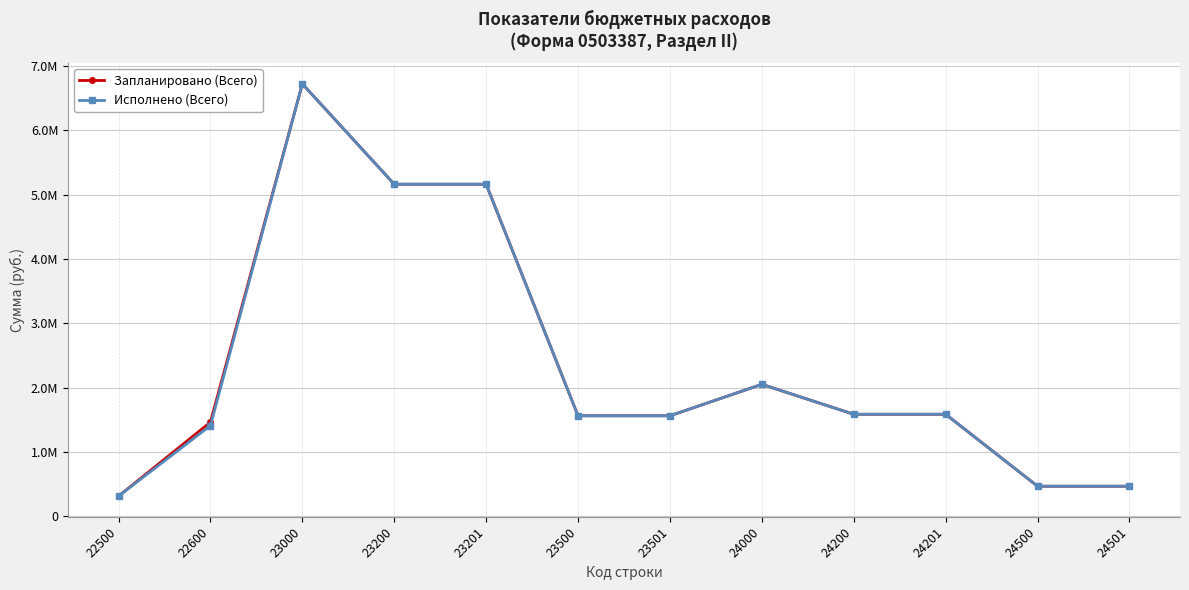

What is the total value across all series at 22500?

621558.0